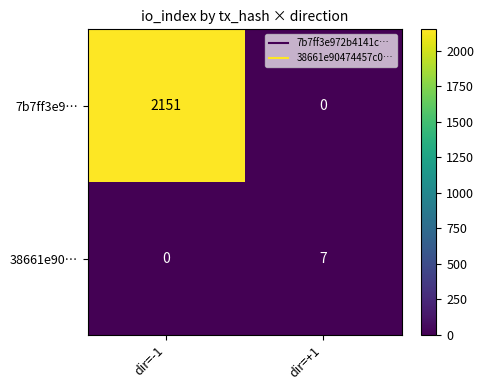

Count the number of categories in the chart.

2